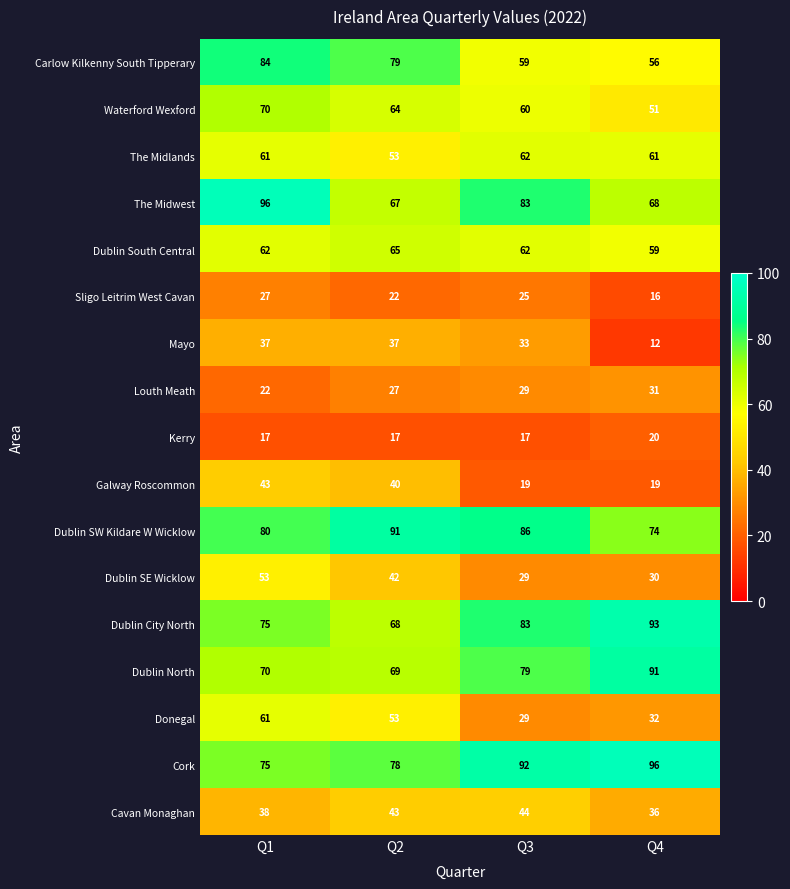

How many categories are shown in the chart?

4